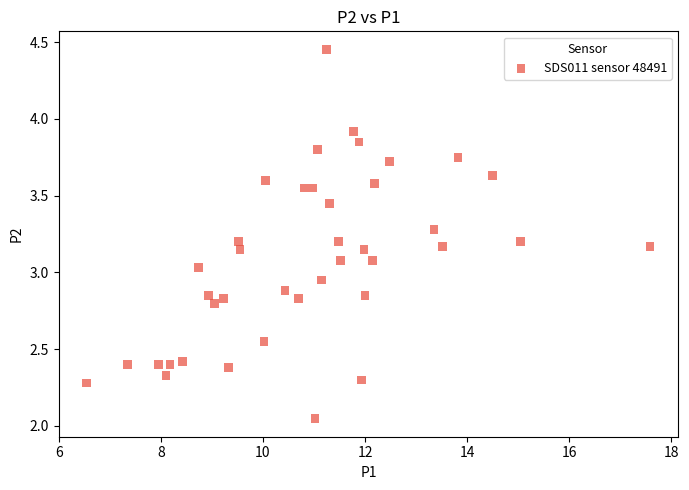

What is the range of X values (max minus min)?

11.0